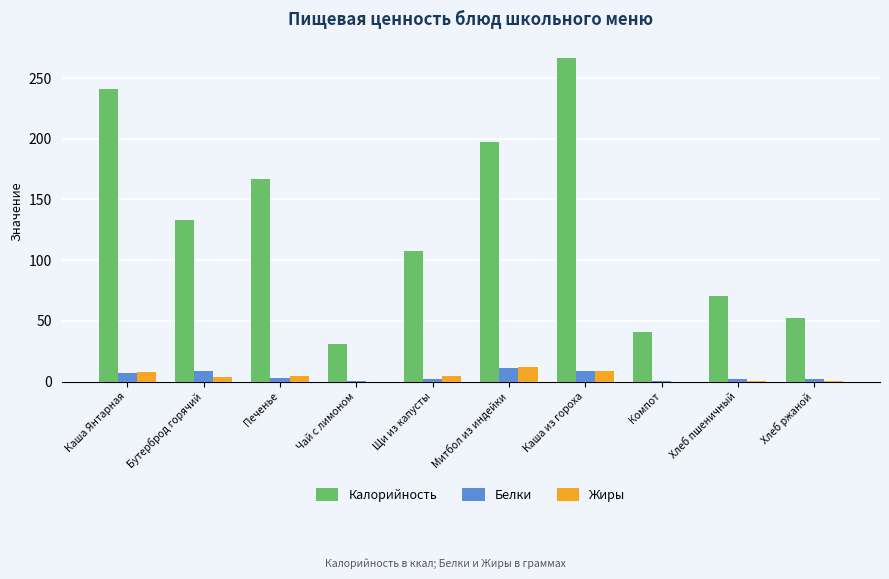

At which category is the sum across all series the highest?

Каша из гороха